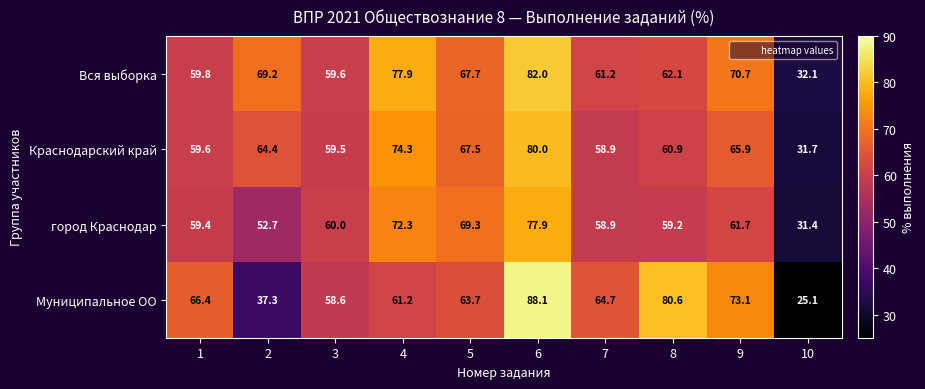

At which category is the sum across all series the highest?

6